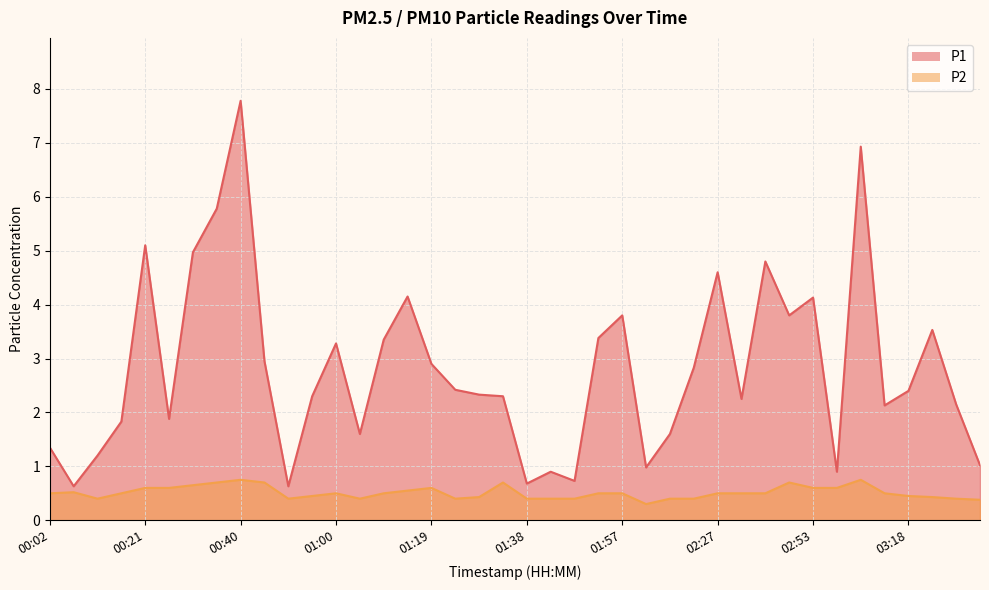

At which category is the sum across all series the highest?

00:40